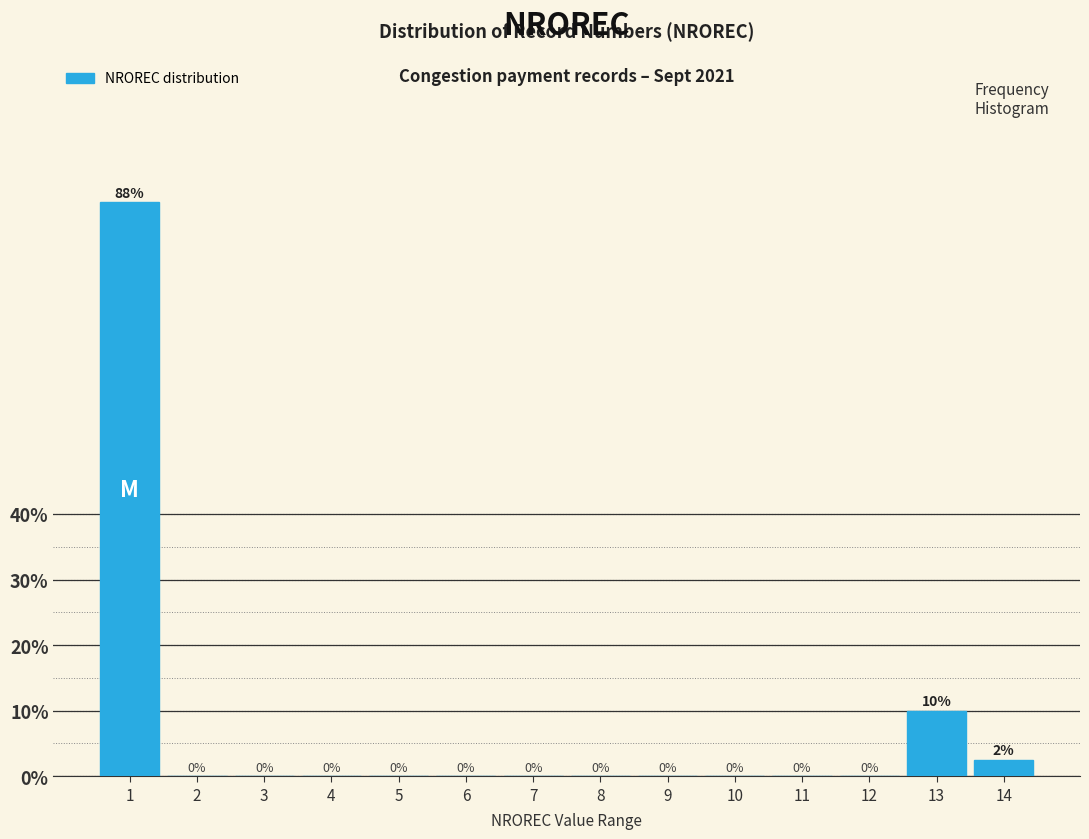

What is the maximum value shown in the chart?

87.5